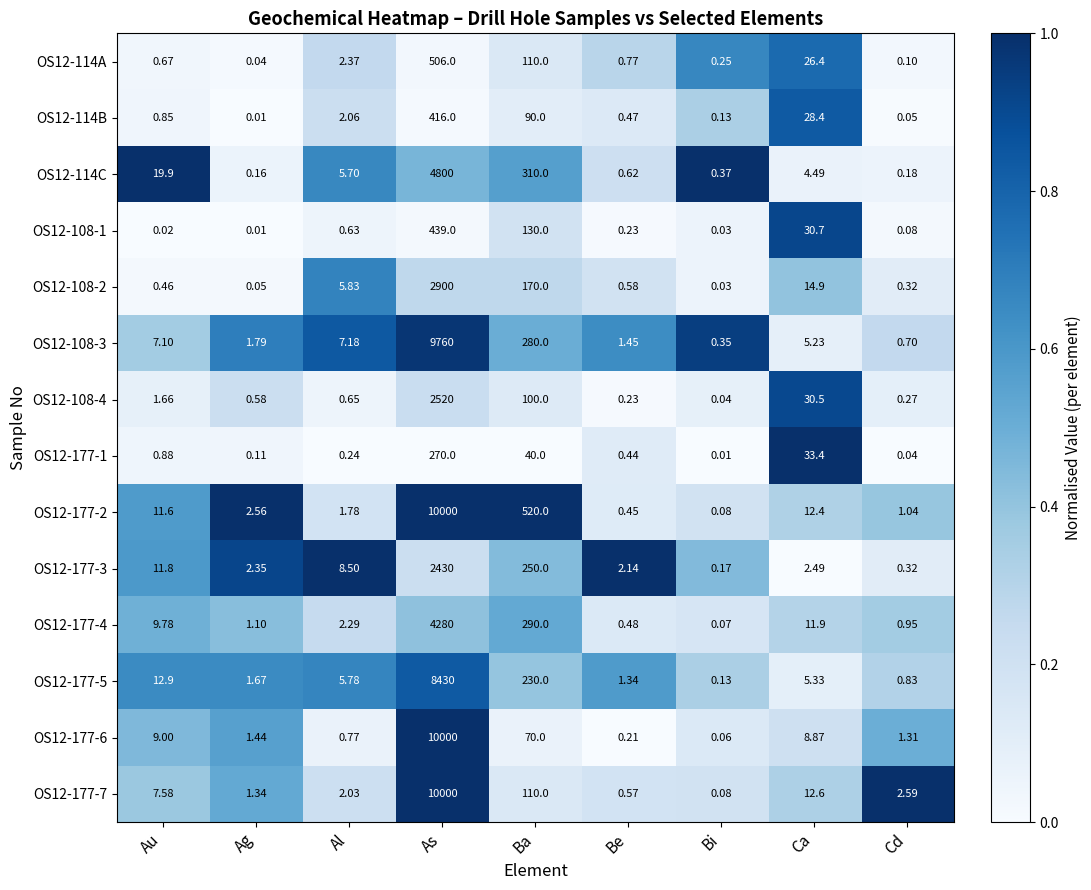

Which category has the highest value in the OS12-114C series?

As